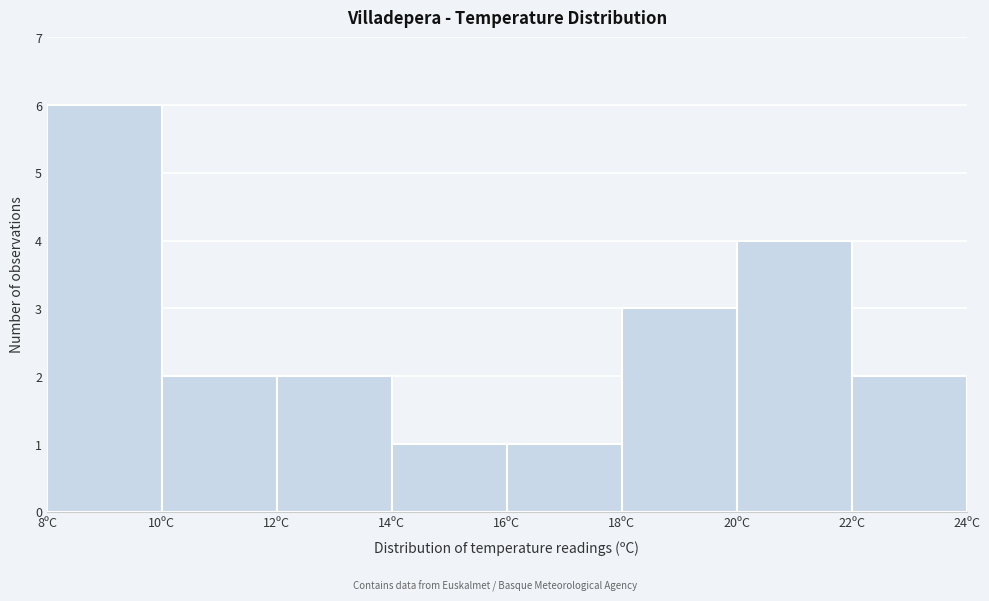

Which range on the x-axis has the tallest bar?

8 to 10